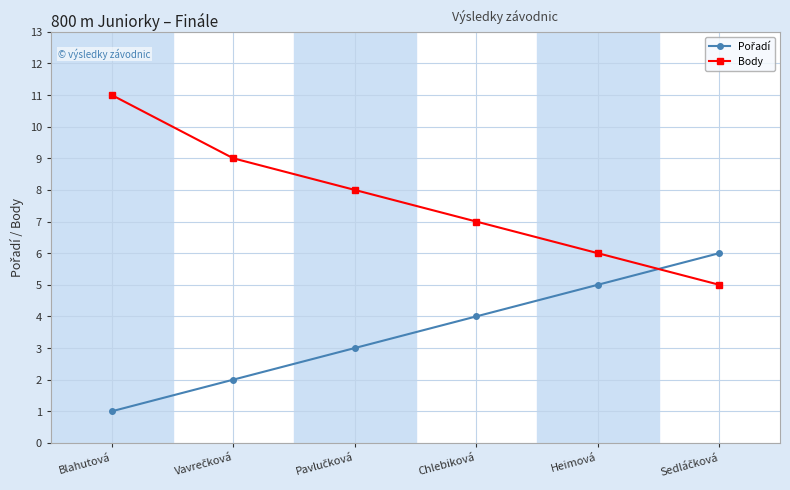

What is the maximum value shown in the chart?

11